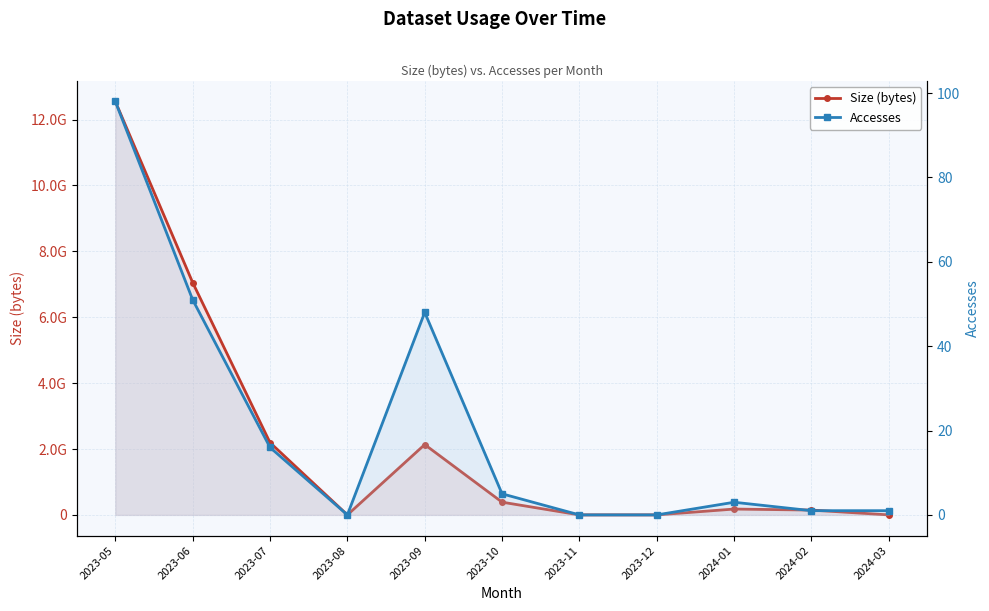

Which series has the widest spread of values?

Size (bytes)